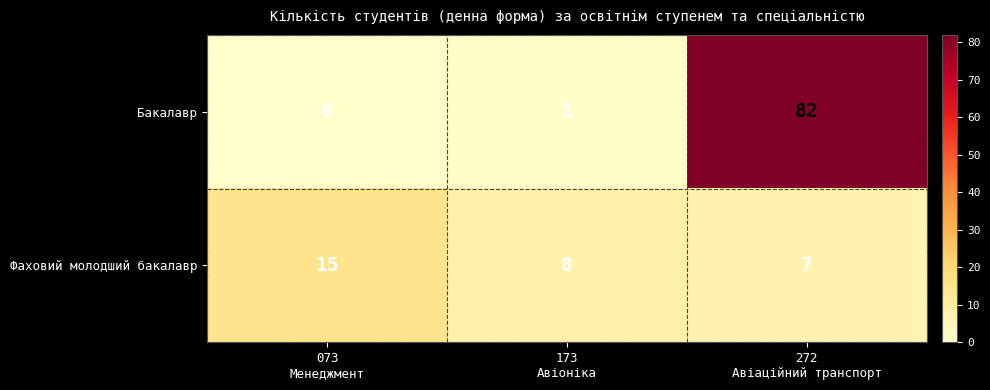

Which category has the lowest value across all series?

073
Менеджмент